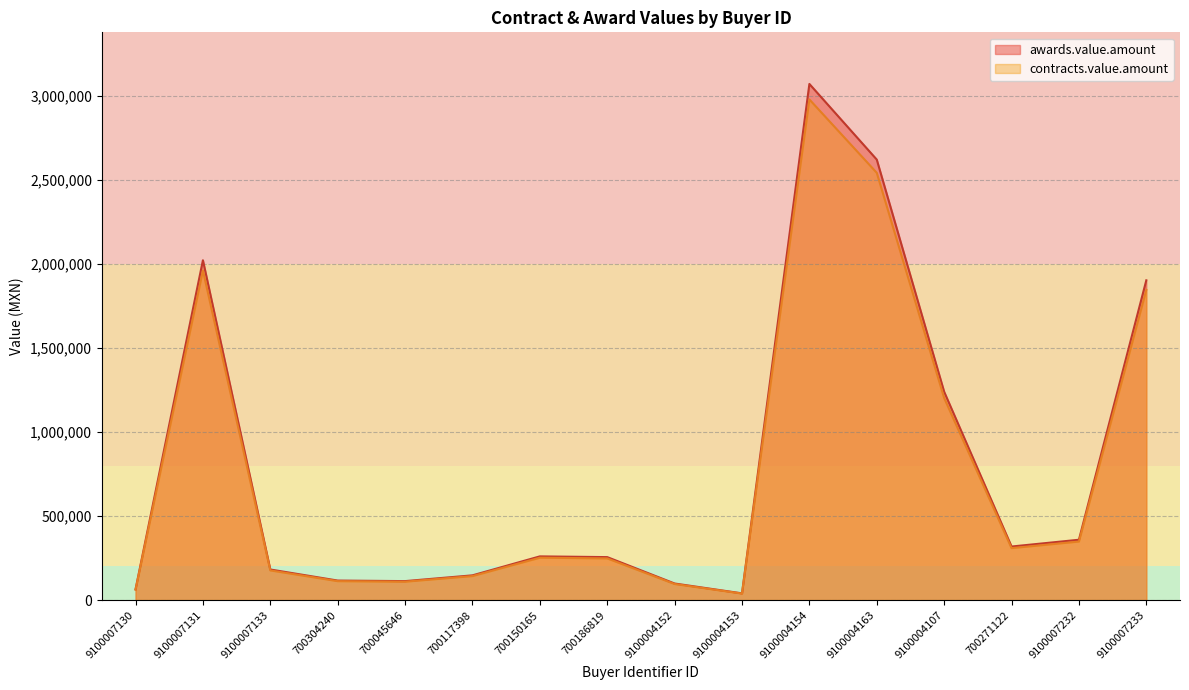

Which series has the widest spread of values?

awards.value.amount